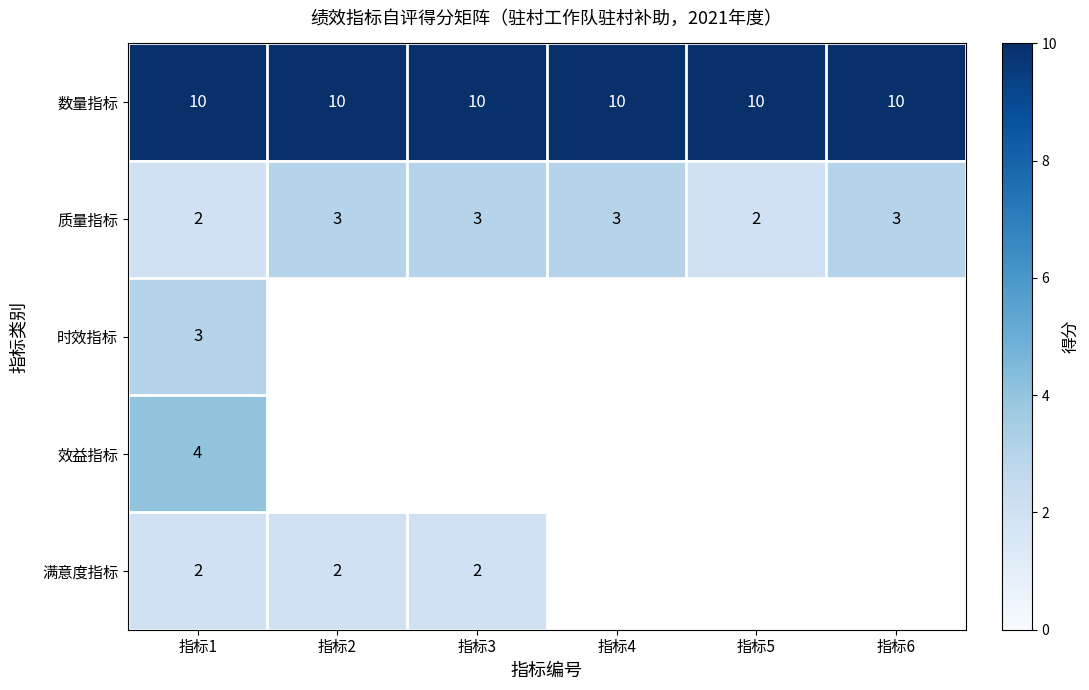

How many values in the 质量指标 series are below 3?

2